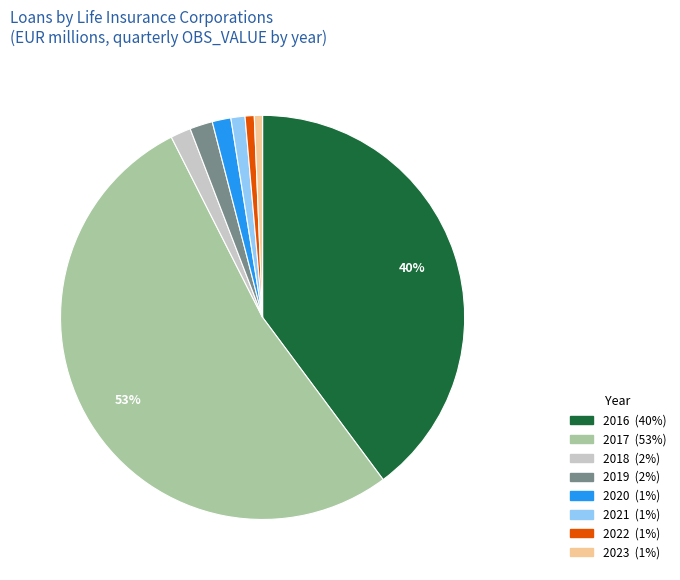

Is there a majority slice in this chart?

Yes